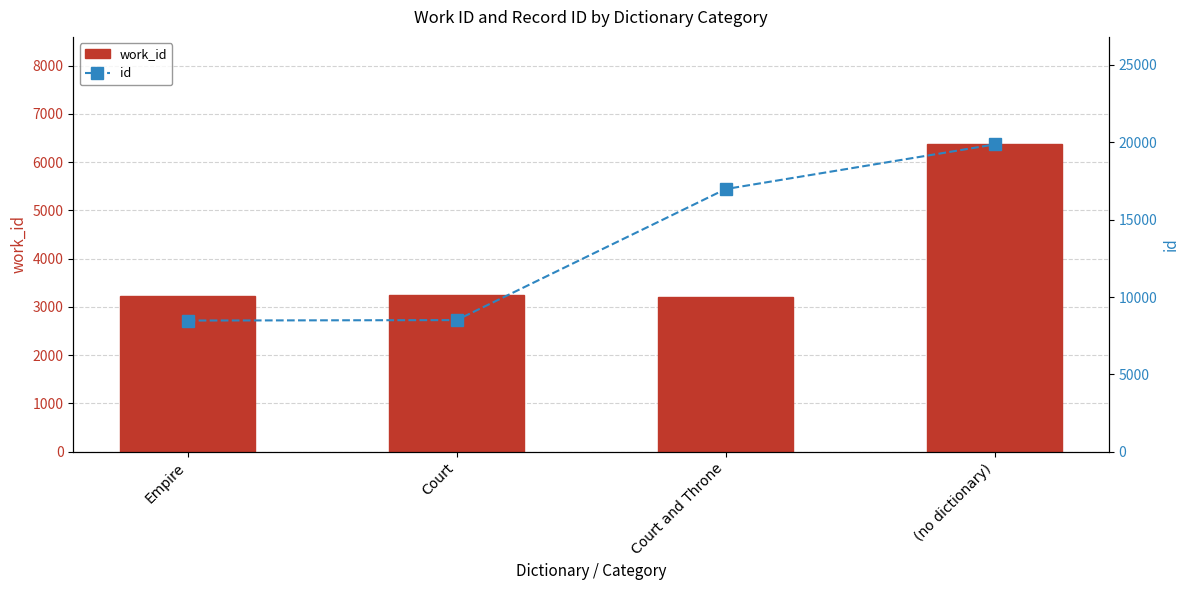

Reading left to right, extract all data points from this chart.

work_id: Empire=3229	Court=3252	Court and Throne=3206	(no dictionary)=6366
id: Empire=8479	Court=8507	Court and Throne=16975	(no dictionary)=19860